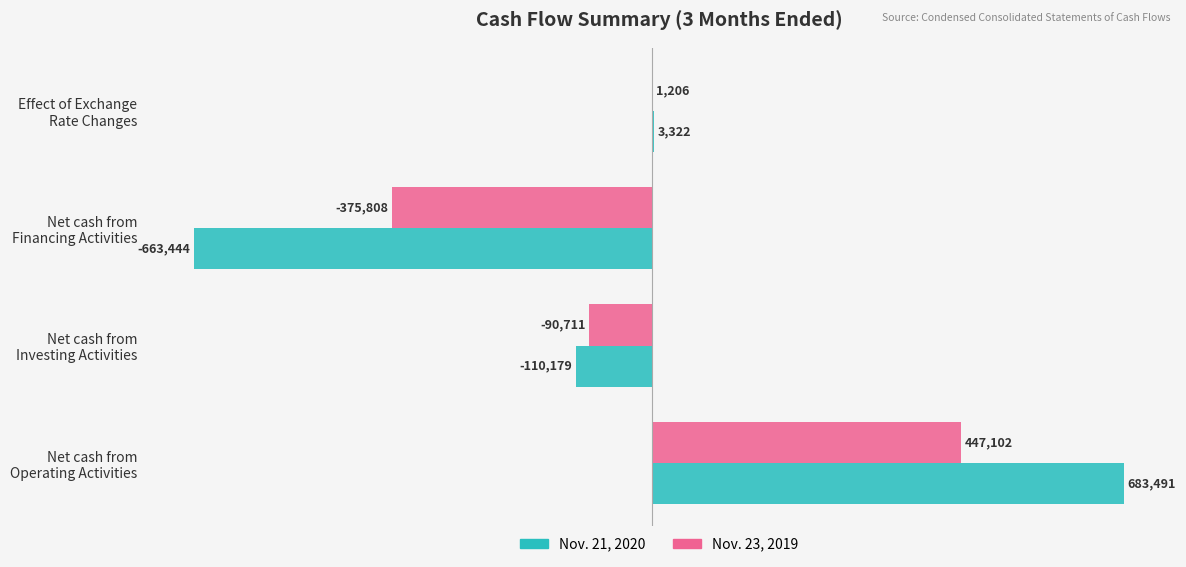

Which series has the largest total across all categories?

Nov. 23, 2019